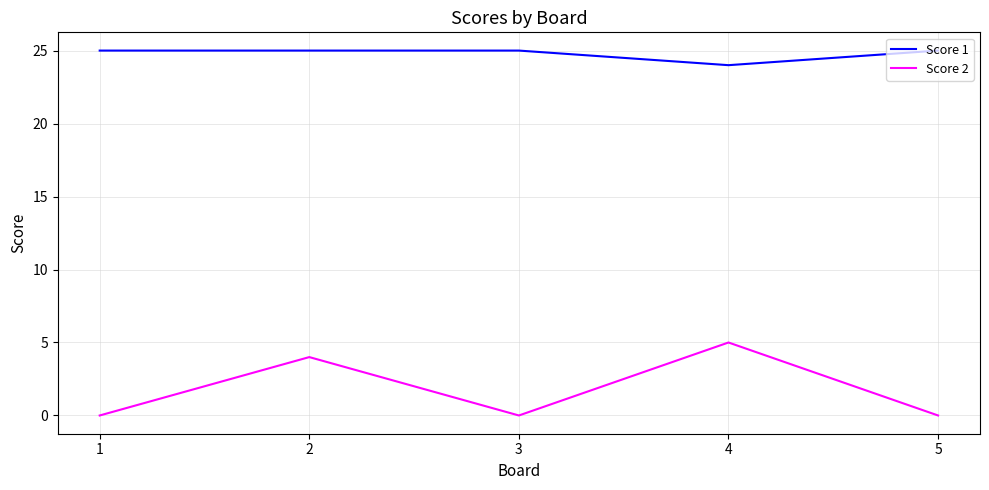

What is the difference between the maximum and minimum values in the Score 1 series?

1